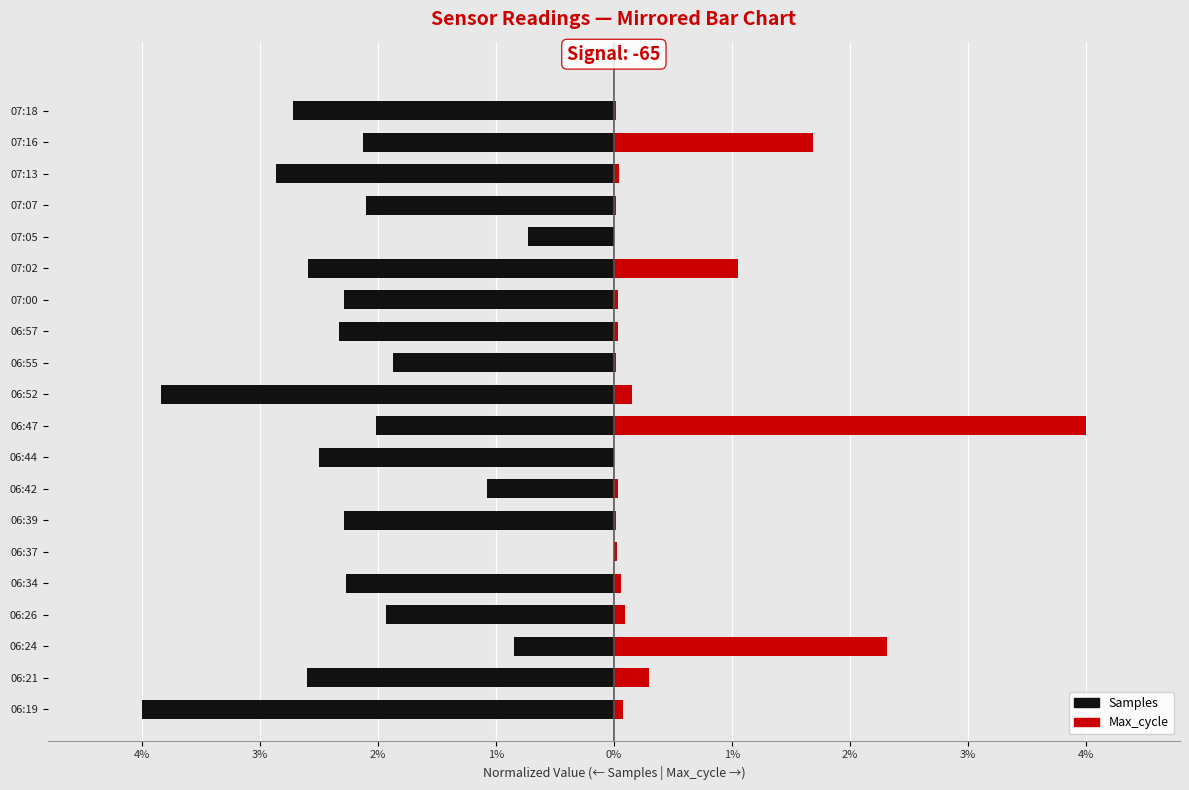

At how many categories does at least one series exceed 0?

19